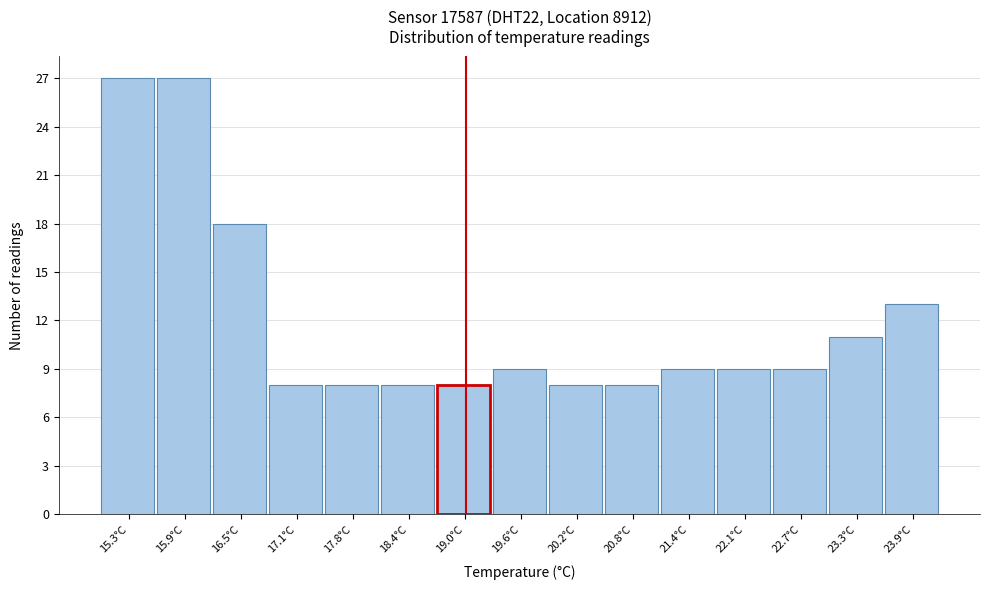

Reading left to right, list every bar in this chart as the range it spans on the x-axis followed by its height. Neither the bar edges nor the heights are printed on the chart, so give them approximately, as read against the axes.

15.0 to 15.6: 27
15.6 to 16.2: 27
16.2 to 16.8: 18
16.8 to 17.5: 8
17.5 to 18.1: 8
18.1 to 18.7: 8
18.7 to 19.3: 8
19.3 to 19.9: 9
19.9 to 20.5: 8
20.5 to 21.1: 8
21.1 to 21.7: 9
21.7 to 22.4: 9
22.4 to 23.0: 9
23.0 to 23.6: 11
23.6 to 24.2: 13